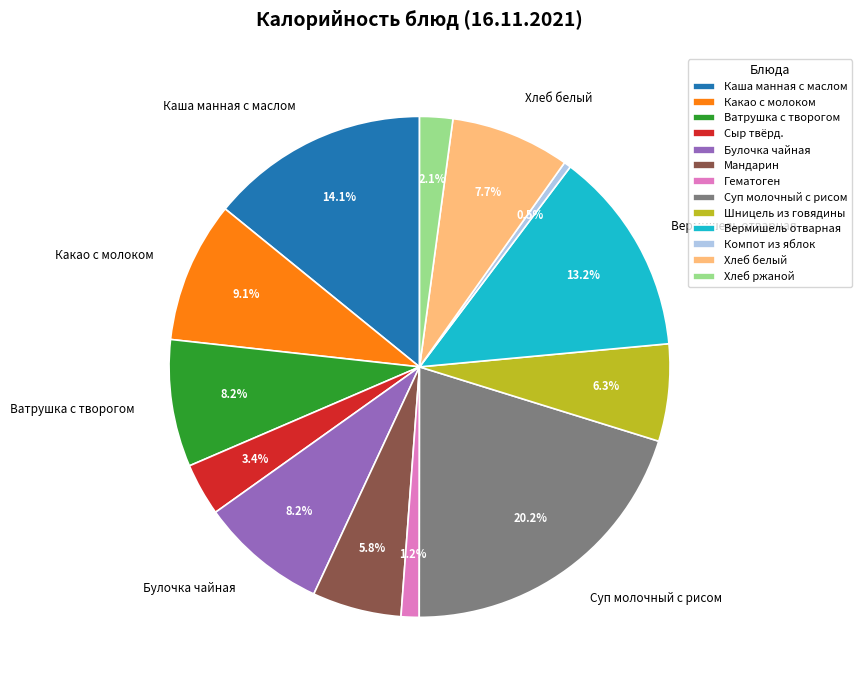

Between Суп молочный с рисом and Хлеб ржаной, which is larger?

Суп молочный с рисом